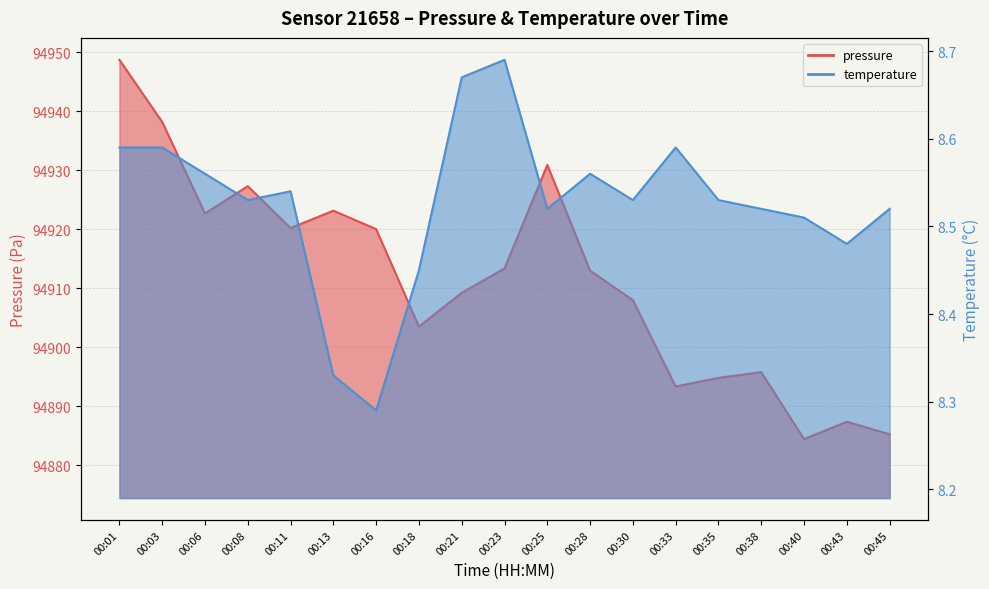

At which category does temperature reach its first local peak?

00:11